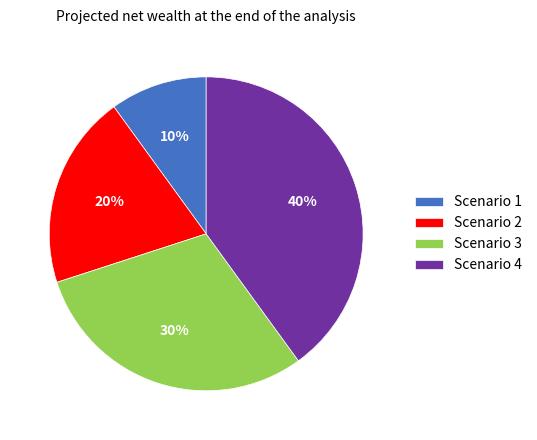

Which has a higher value, Scenario 3 or Scenario 2?

Scenario 3